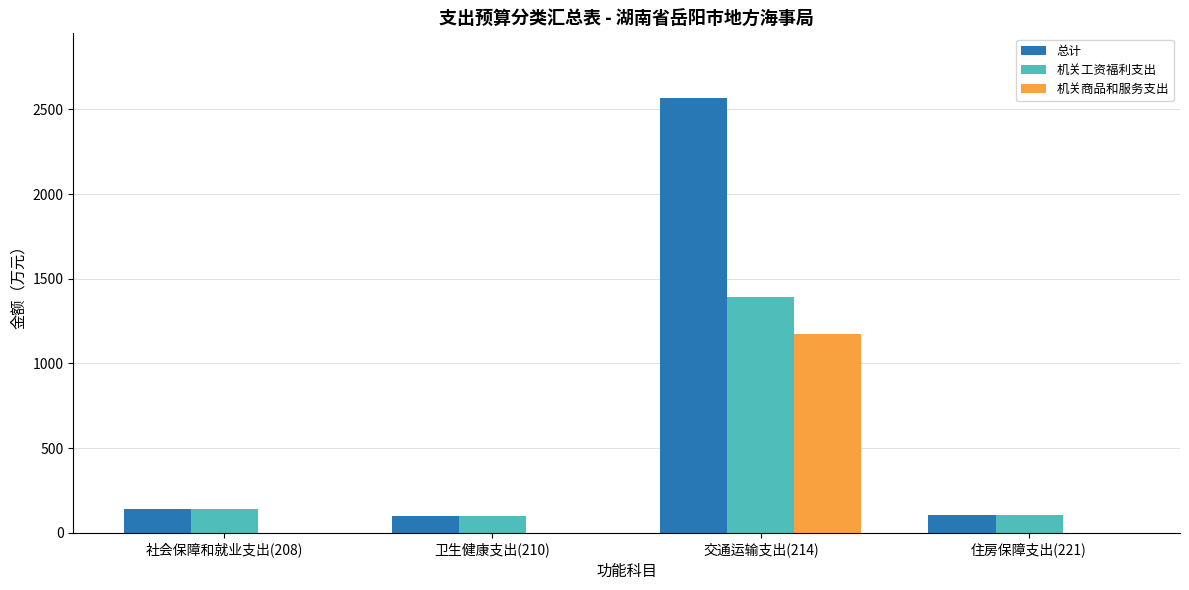

What is the total value across all series at 交通运输支出(214)?

5128.3